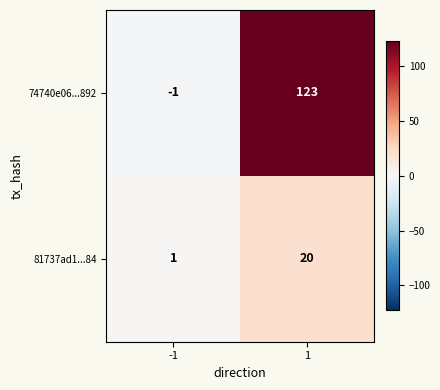

How many distinct data groups are displayed?

2